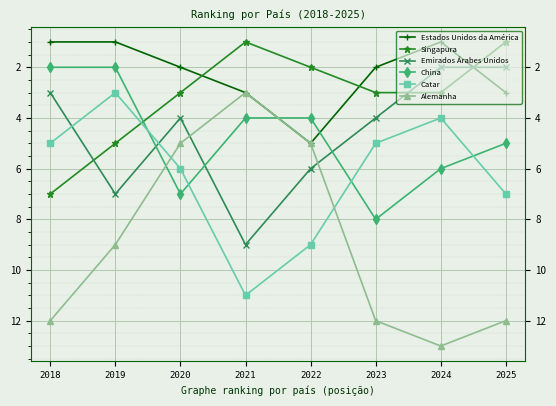

What is the total value across all series at 2022?

31